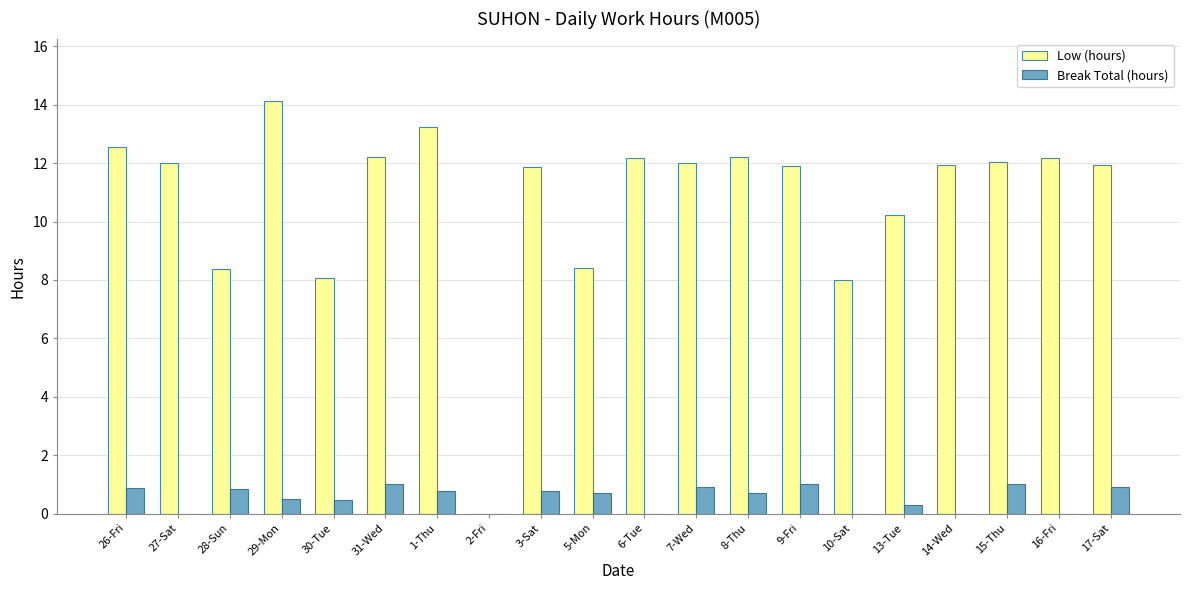

What is the spread (max minus min) of values at 6-Tue?

12.2